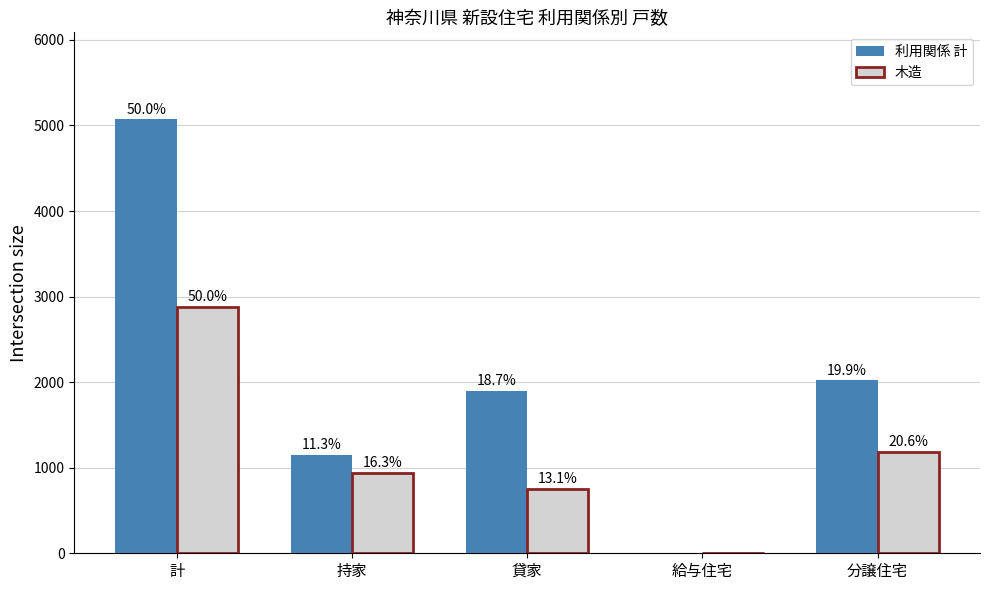

Which has a higher value, 持家 or 分譲住宅?

分譲住宅